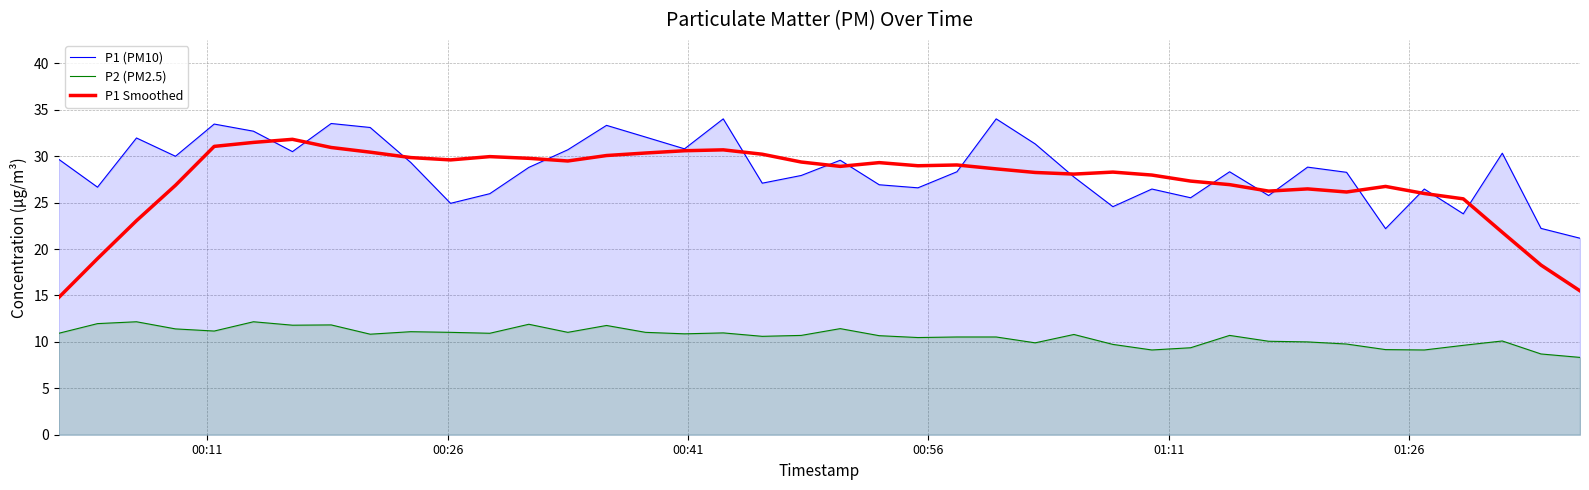

Rank the series by their maximum value, from highest to lowest.

P1 (PM10), P1 Smoothed, P2 (PM2.5)